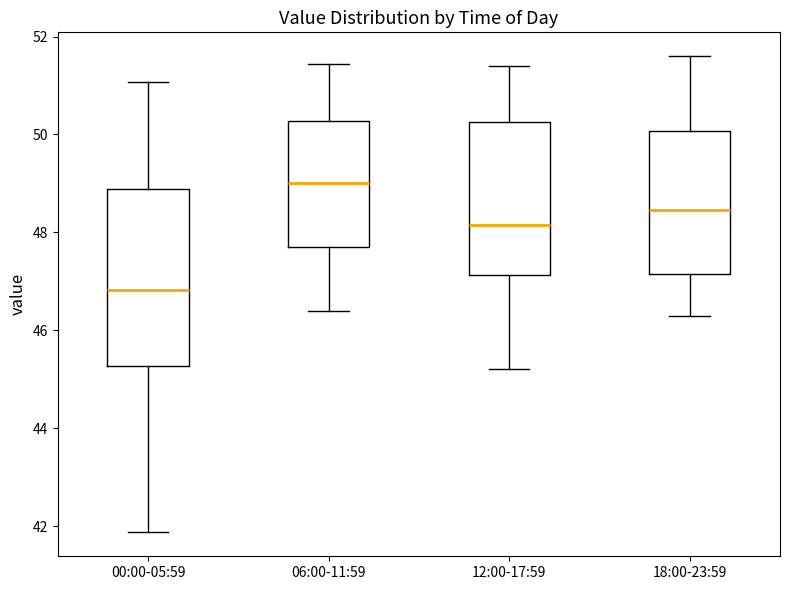

Reading left to right, transcribe this box plot: for each box, give where its median line is, the range the box spans, and where its two whiskers end, as read against the y-axis. The values are not printed on the chart, so give them approximately, as read against the axis.

00:00-05:59: median 46.8, box 45.2 to 48.8, whiskers 41.8 to 51.0
06:00-11:59: median 49.0, box 47.6 to 50.2, whiskers 46.4 to 51.4
12:00-17:59: median 48.2, box 47.2 to 50.2, whiskers 45.2 to 51.4
18:00-23:59: median 48.4, box 47.2 to 50.0, whiskers 46.4 to 51.6